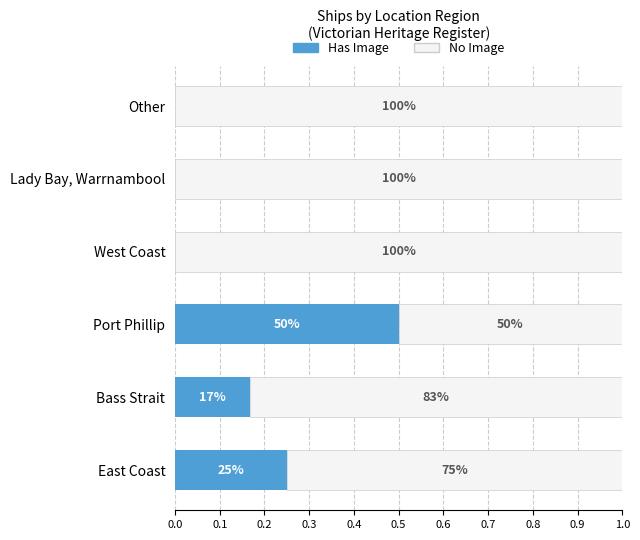

What are all the series names shown in the legend?

Has Image, No Image